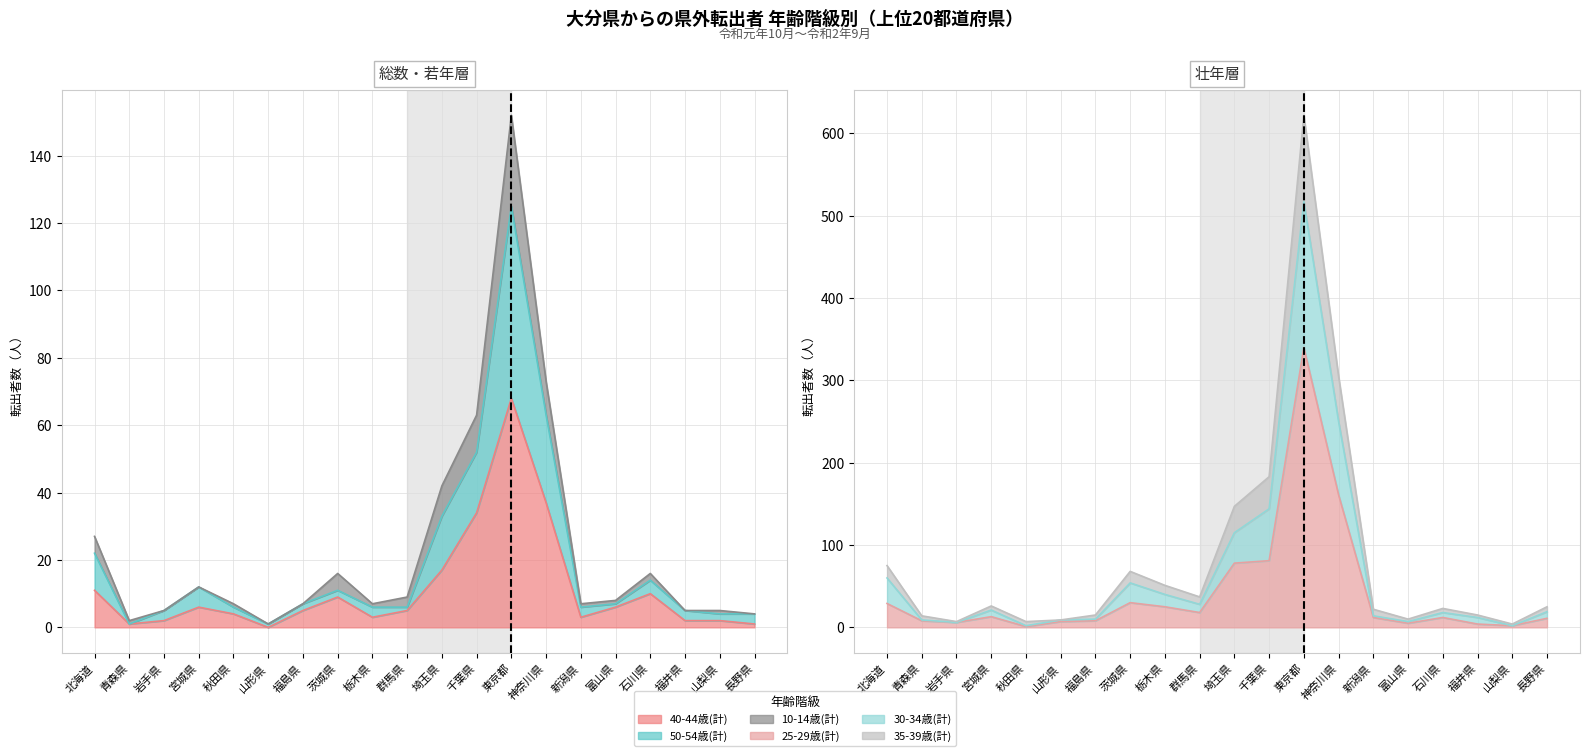

What is the spread (max minus min) of values at 新潟県?

19